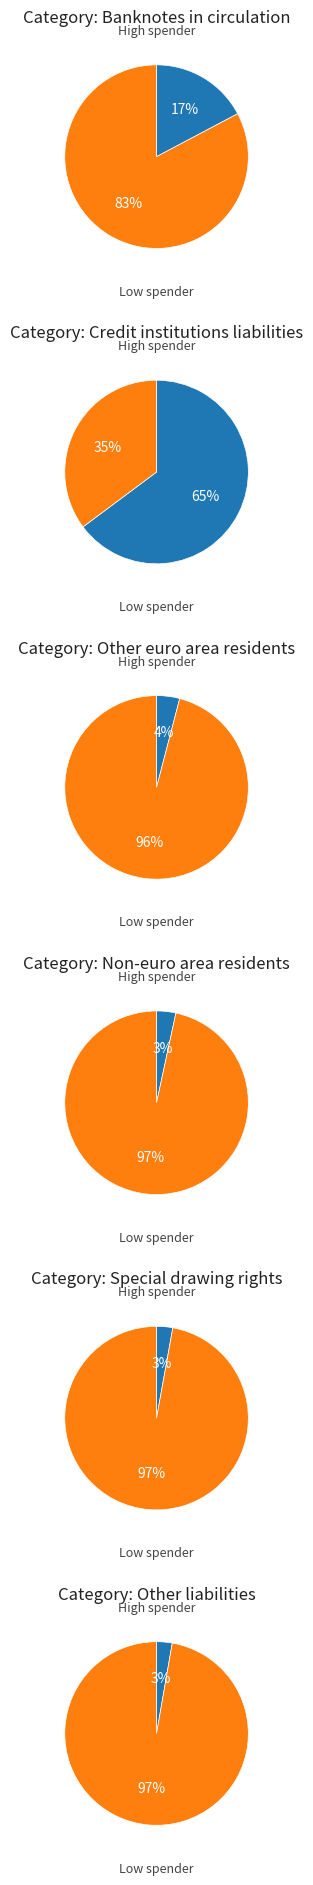

Which has a higher value, Banknotes in circulation or Liabilities to other euro area residents?

Banknotes in circulation